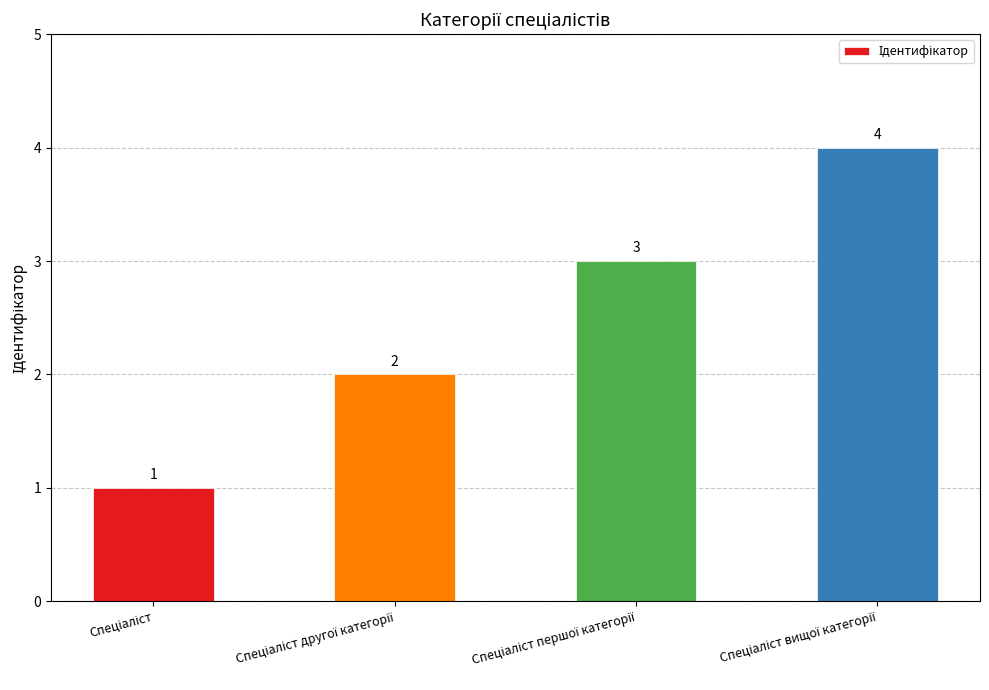

What is the maximum value shown in the chart?

4